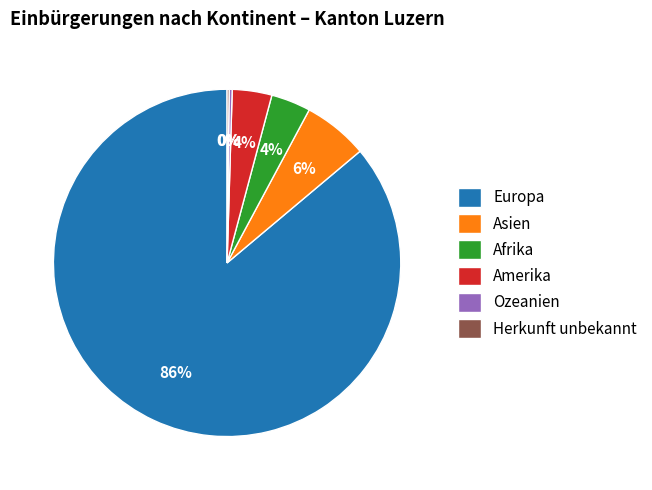

Which has a higher value, Amerika or Asien?

Asien